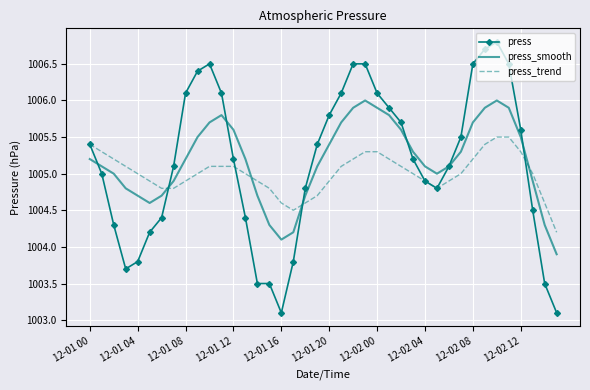

Which series has the widest spread of values?

press